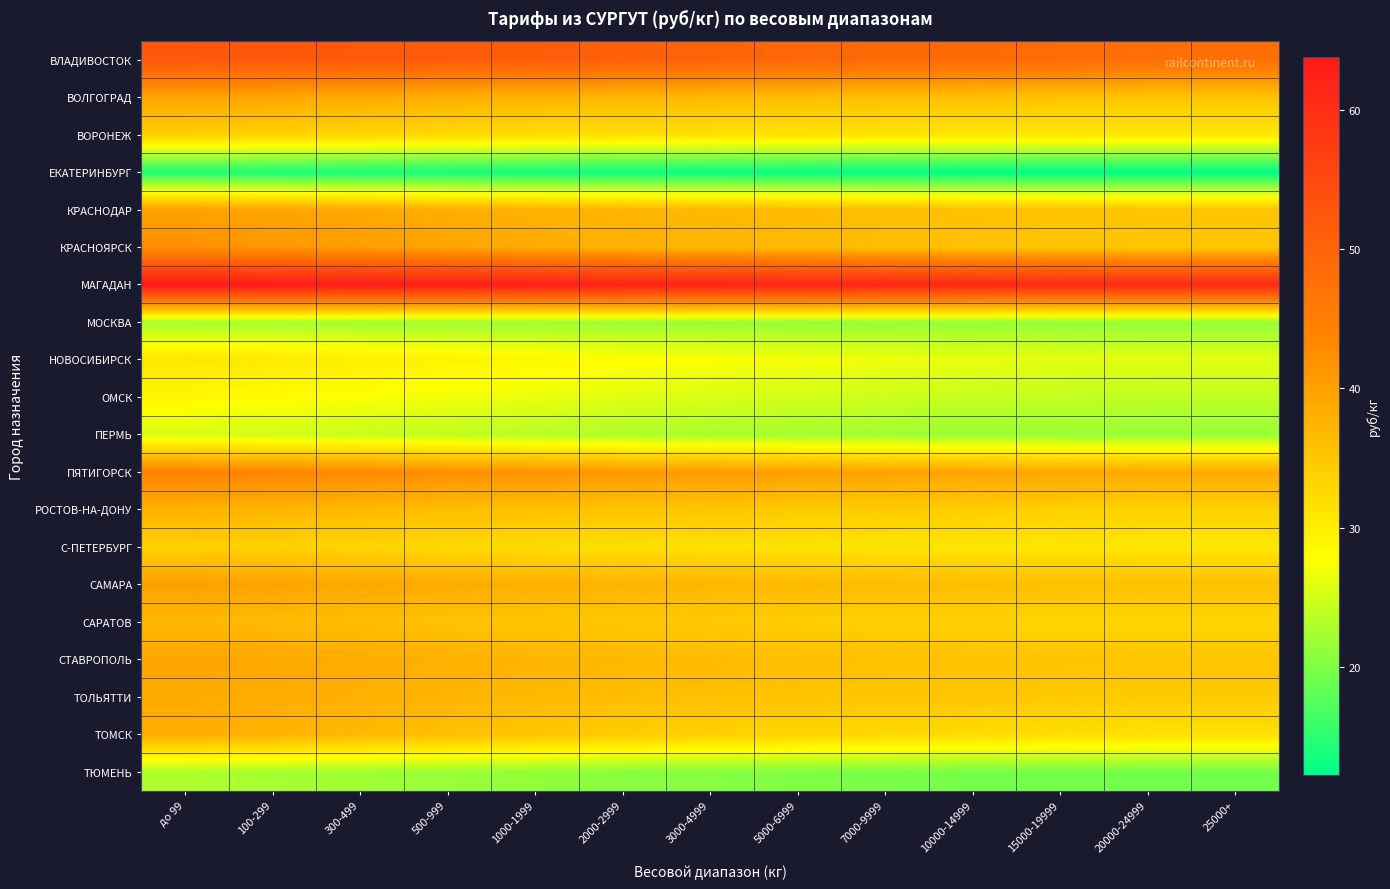

What is the difference between the highest and lowest values at 300-499?

49.5